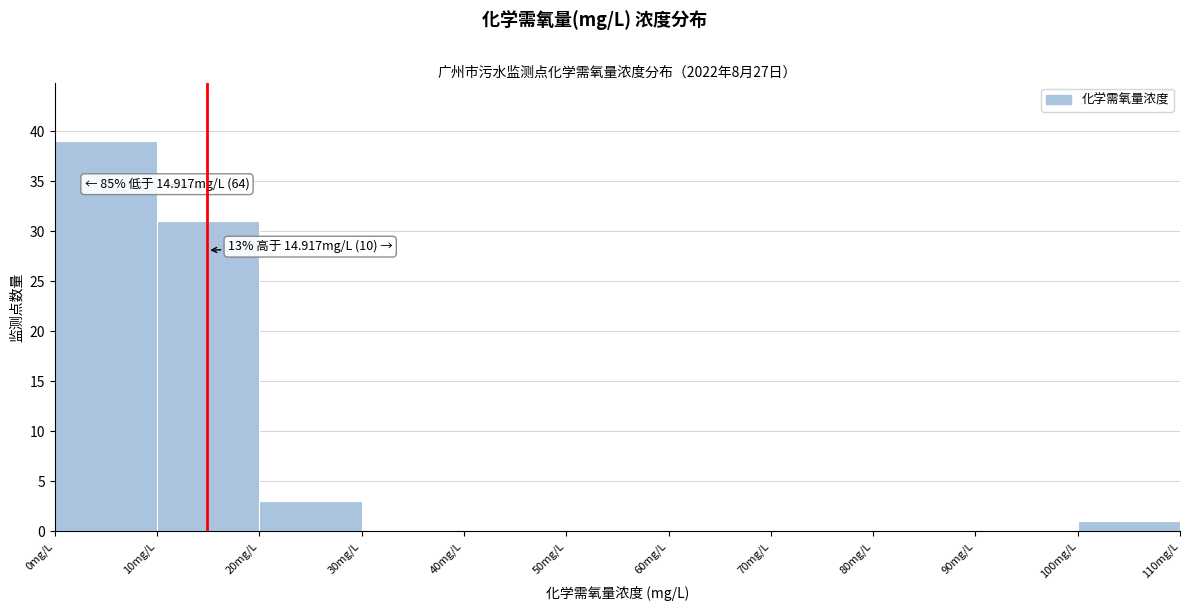

Which range on the x-axis has the tallest bar?

0 to 10